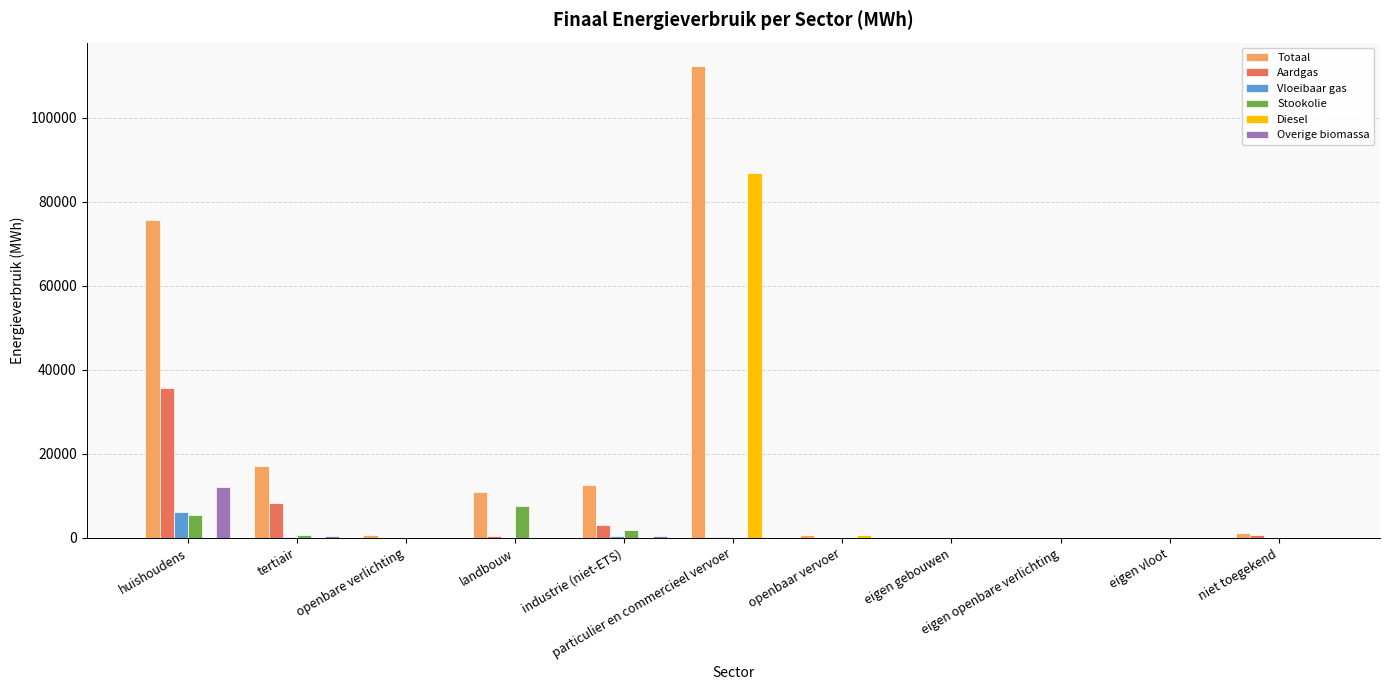

How many values in the Stookolie series exceed 0?

4